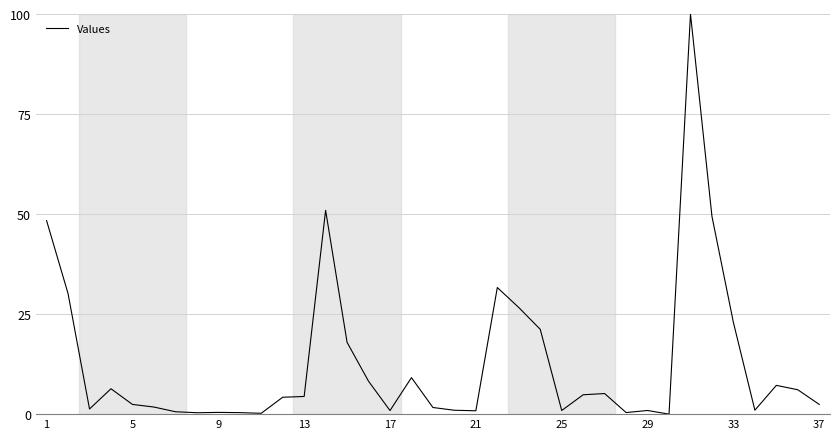

What is the greatest value displayed?

100.0